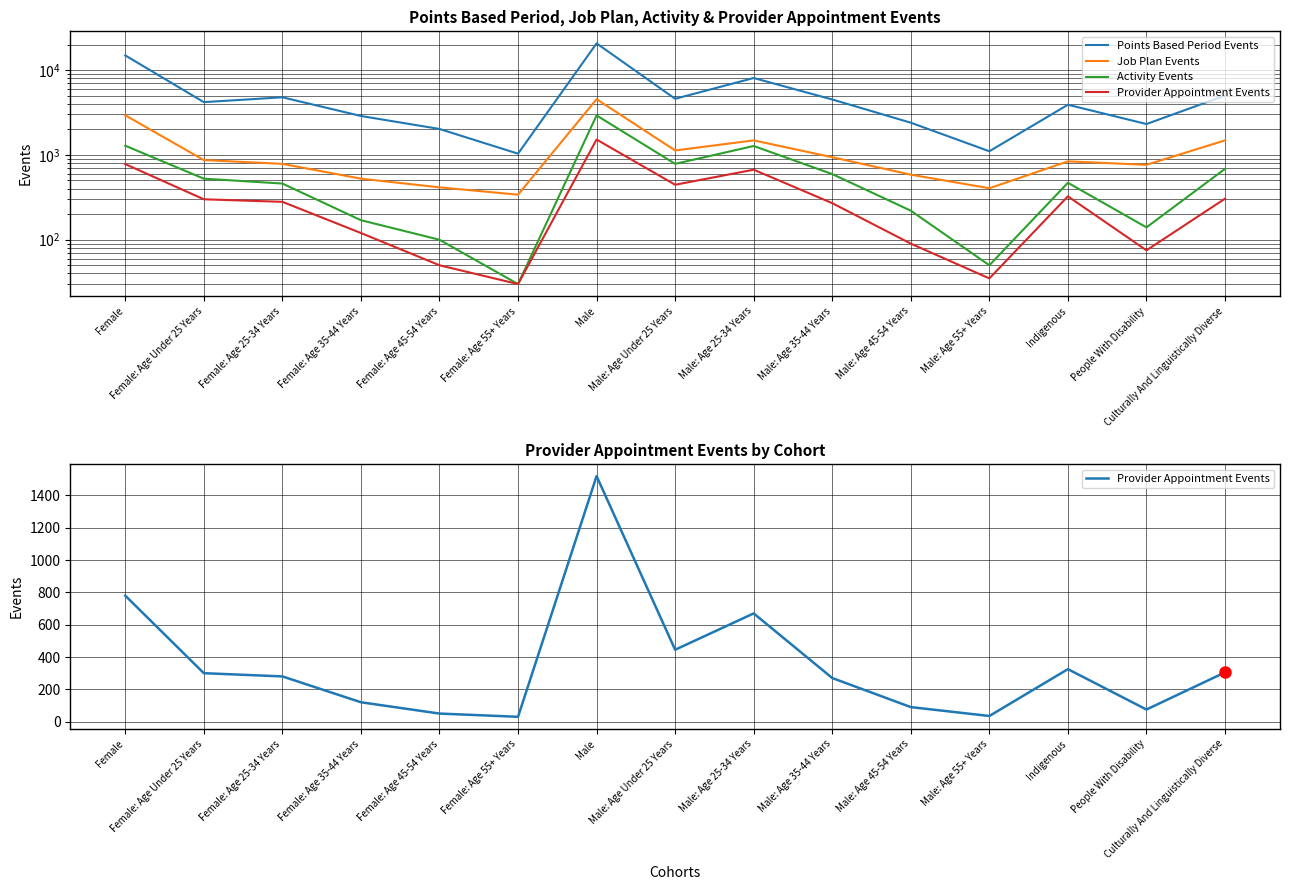

True or false: Provider Appointment Events and Activity Events intersect in this chart.

False